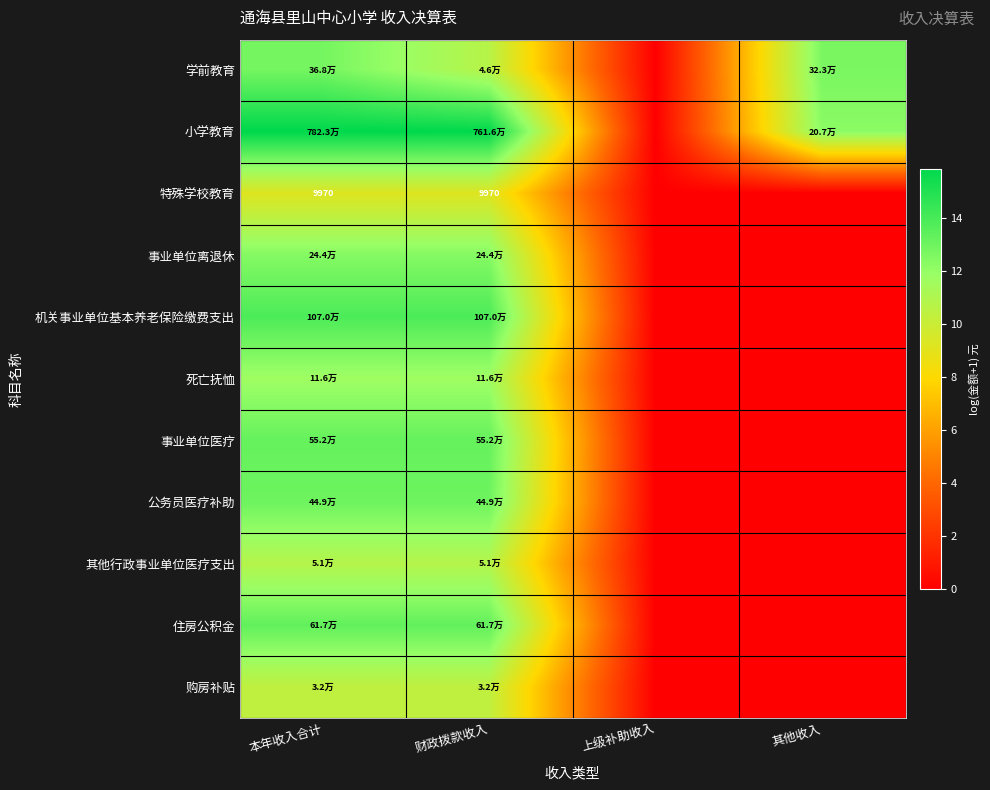

At which label does 其他行政事业单位医疗支出 reach its peak?

本年收入合计